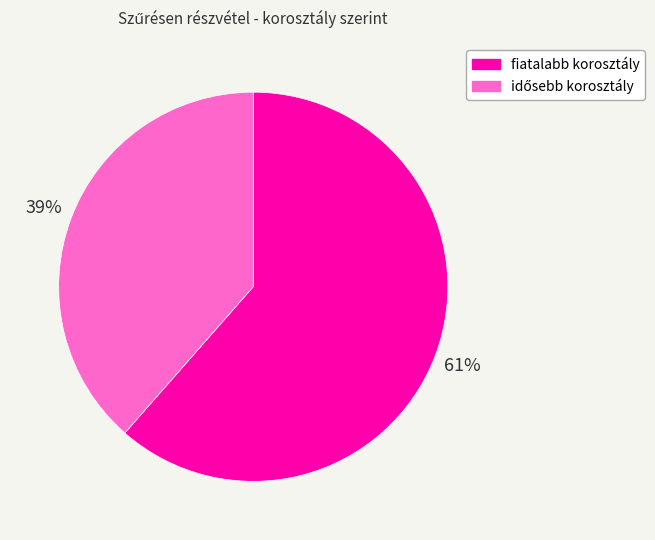

Is it true that fiatalabb korosztály is 54% of the pie?

False